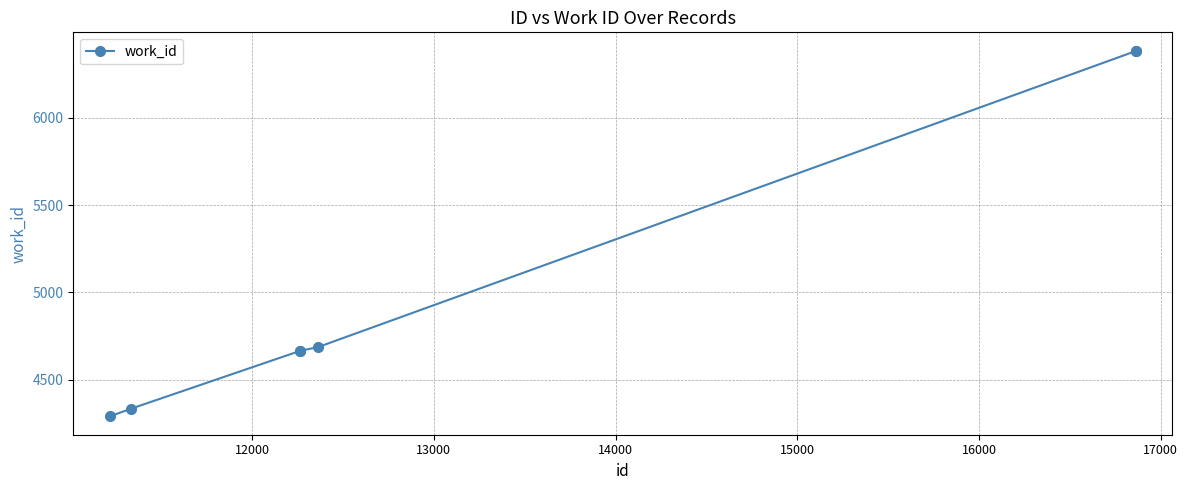

What is the difference between the second highest and minimum values?

2092